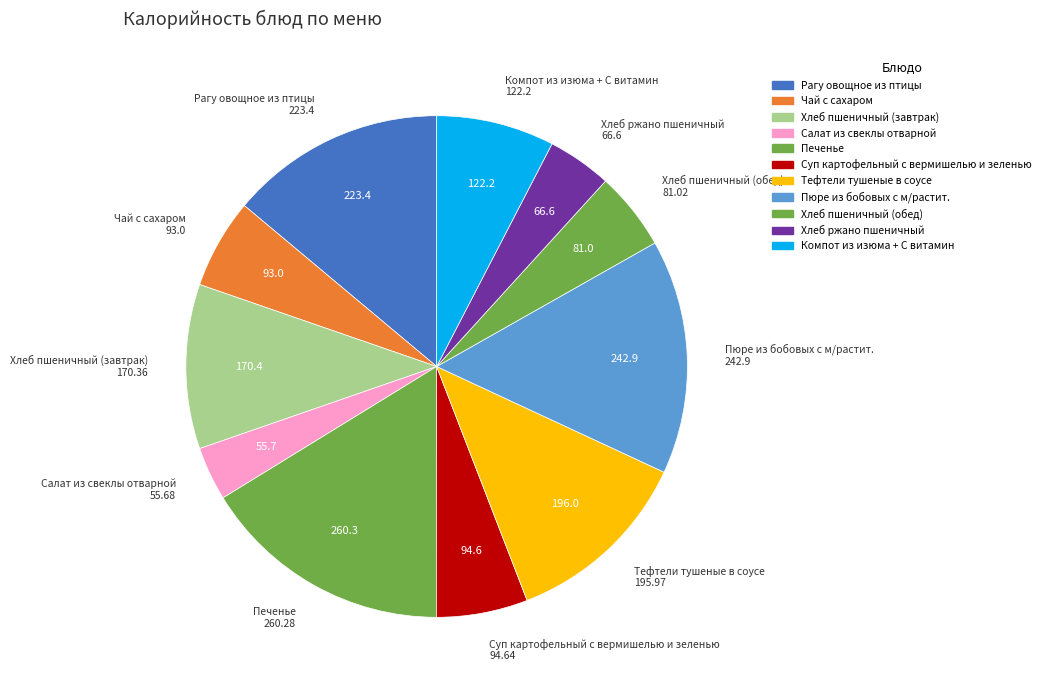

True or false: Хлеб пшеничный (обед) accounts for 5% of the total.

True